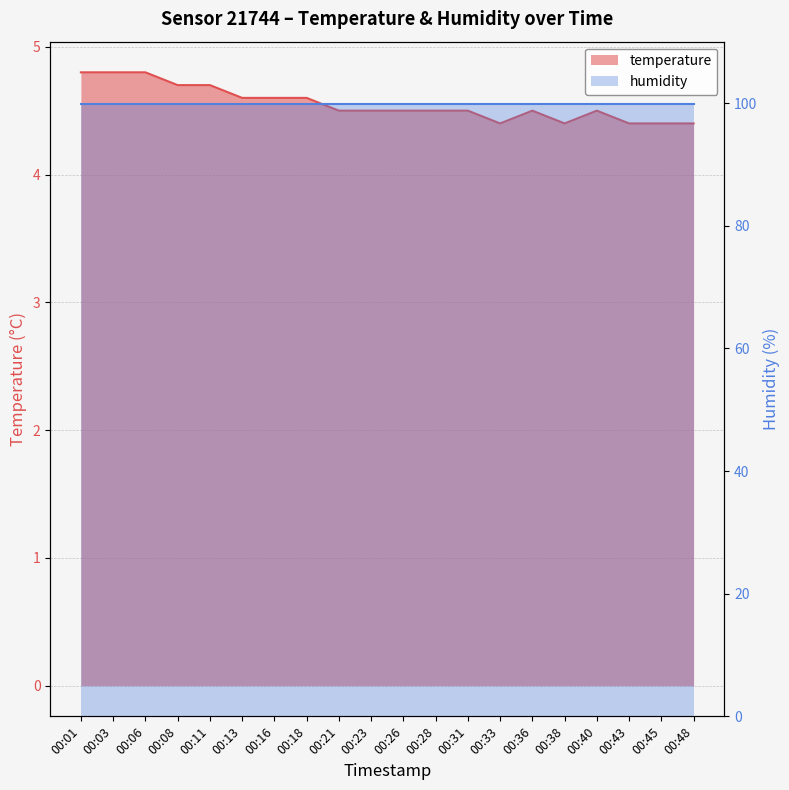

What is the greatest value displayed?

4.8